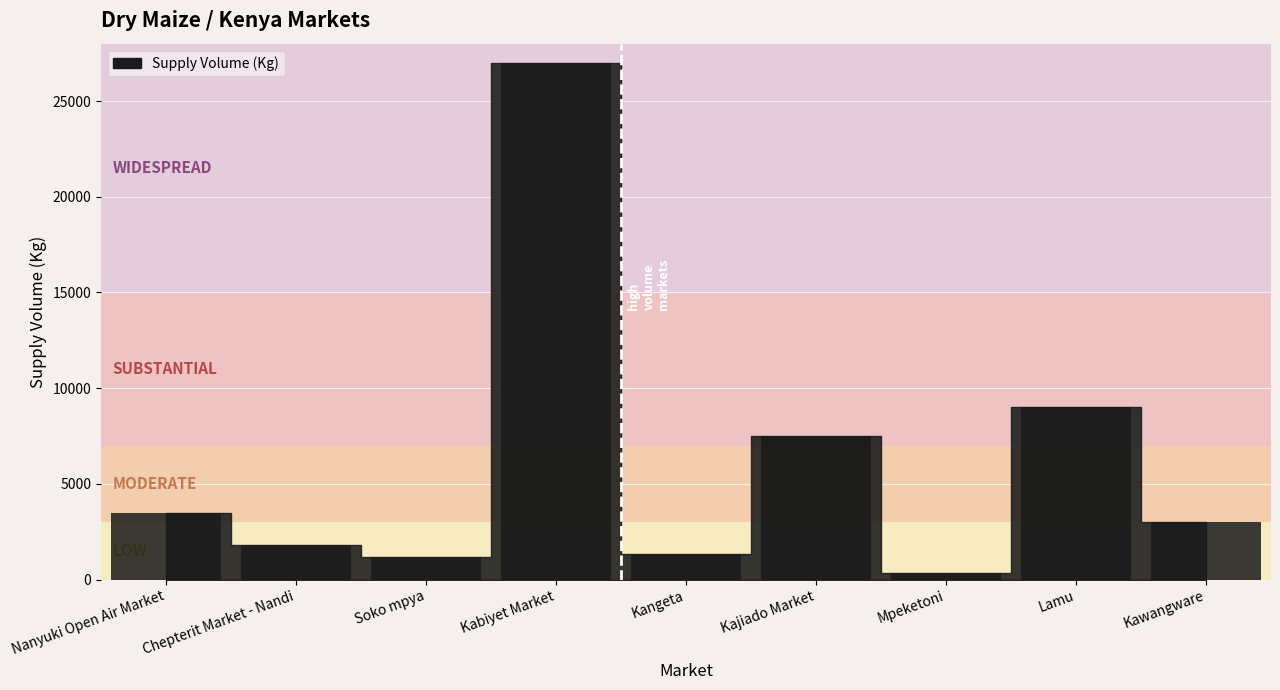

Where does the data first go above 3000?

Nanyuki Open Air Market